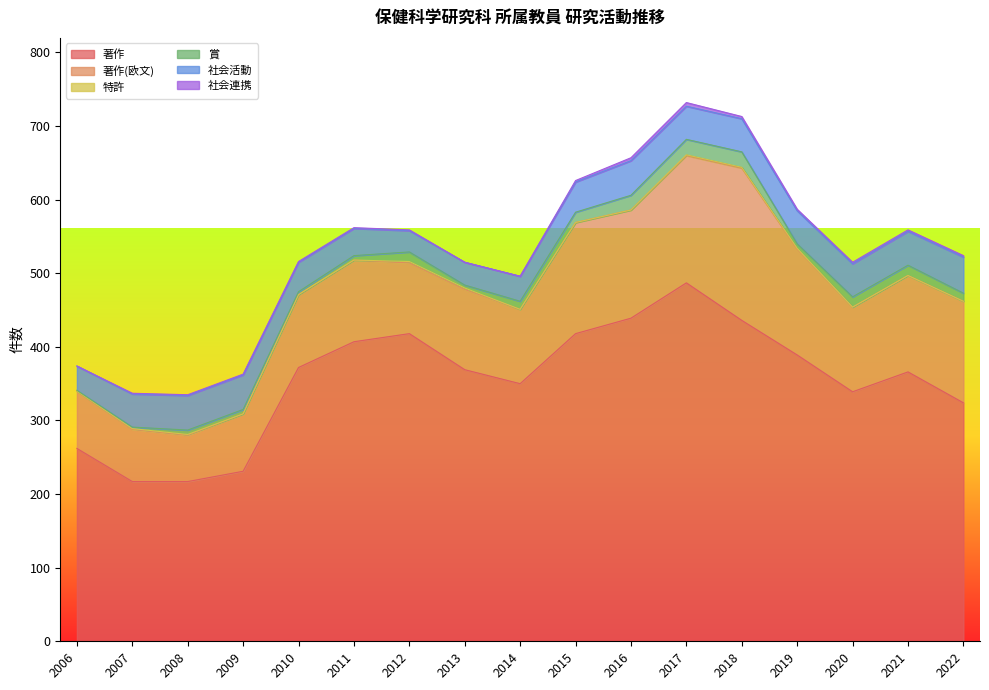

What is the total value across all series at 2015?

626